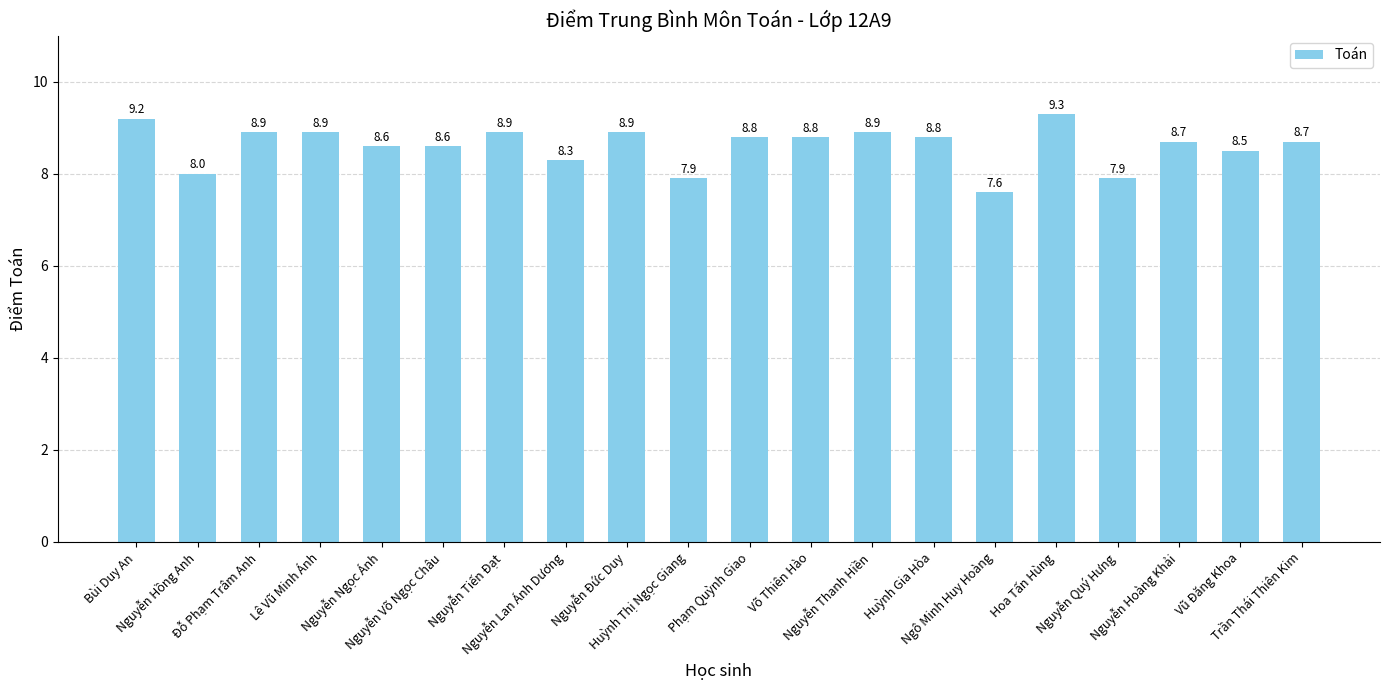

Is it true that the value at Nguyễn Hoàng Khải is 8.7?

True